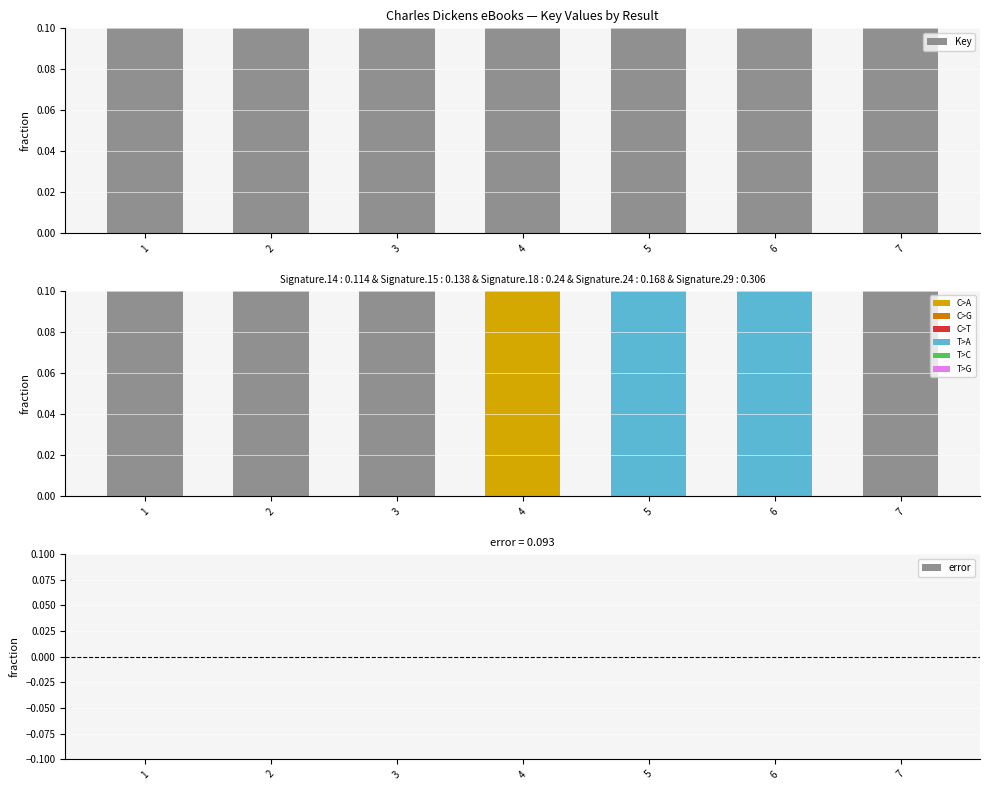

The Key series shows 1.6 at 3. True or false?

False